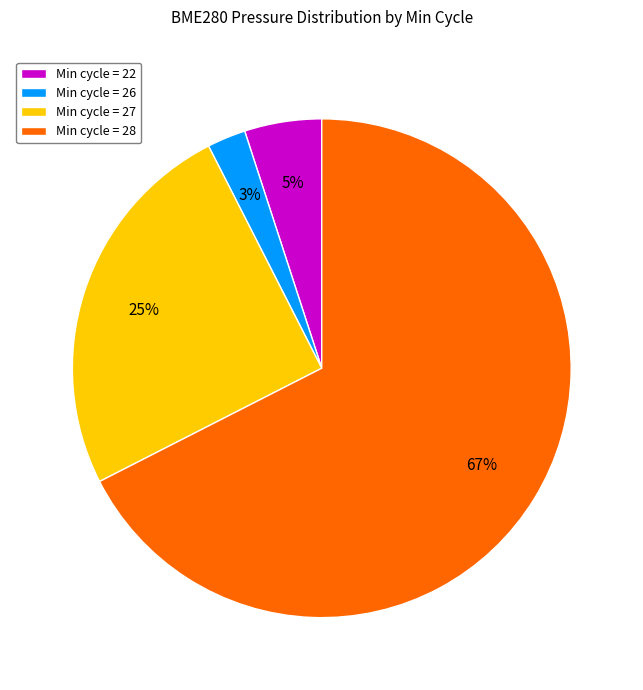

Do Min cycle = 28 and Min cycle = 22 together represent more than half of the pie?

Yes